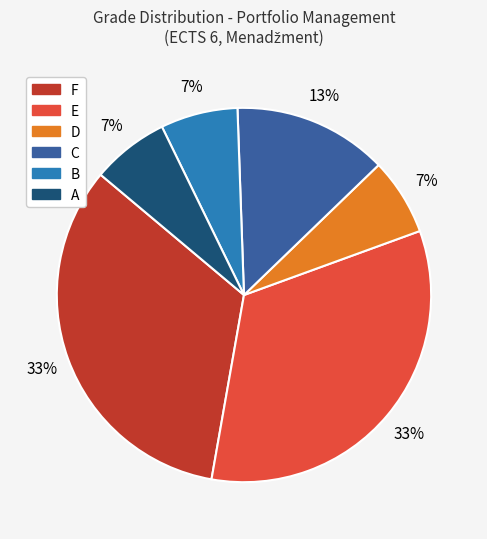

To the nearest percent, what percentage of the pie is A?

7%